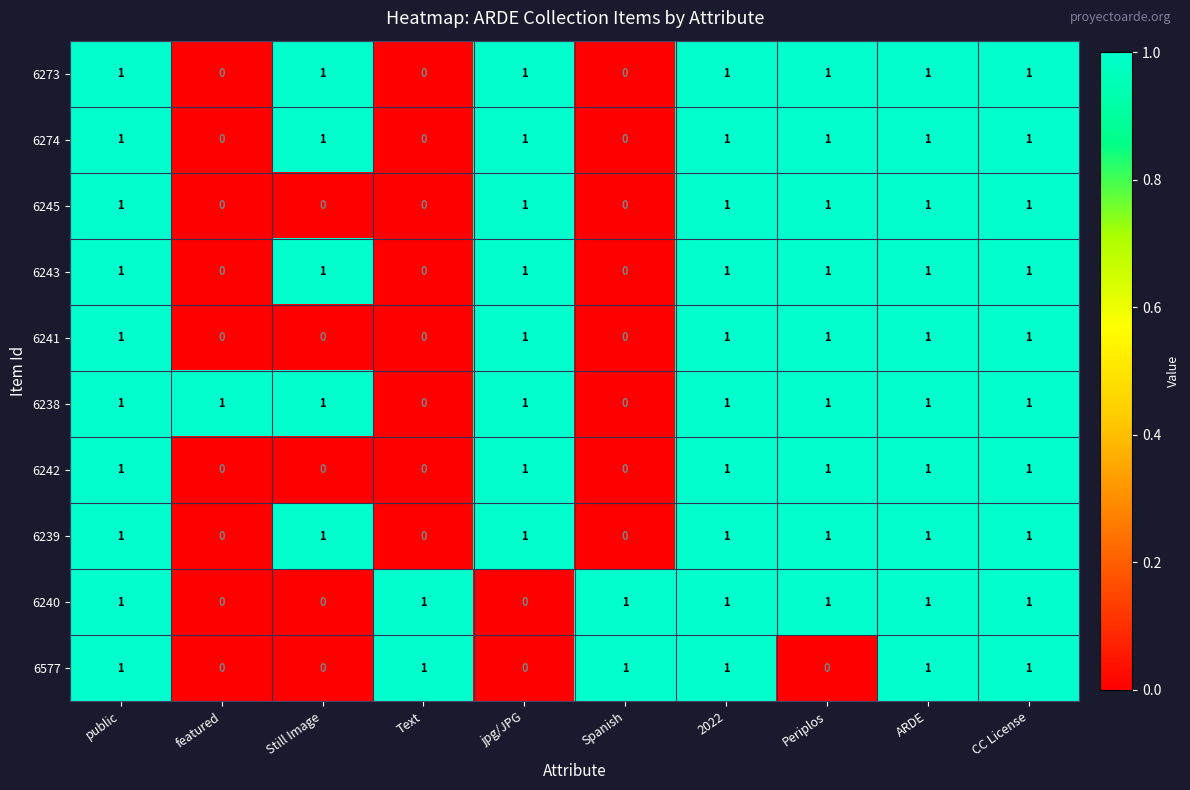

Count the number of data series in this chart.

10